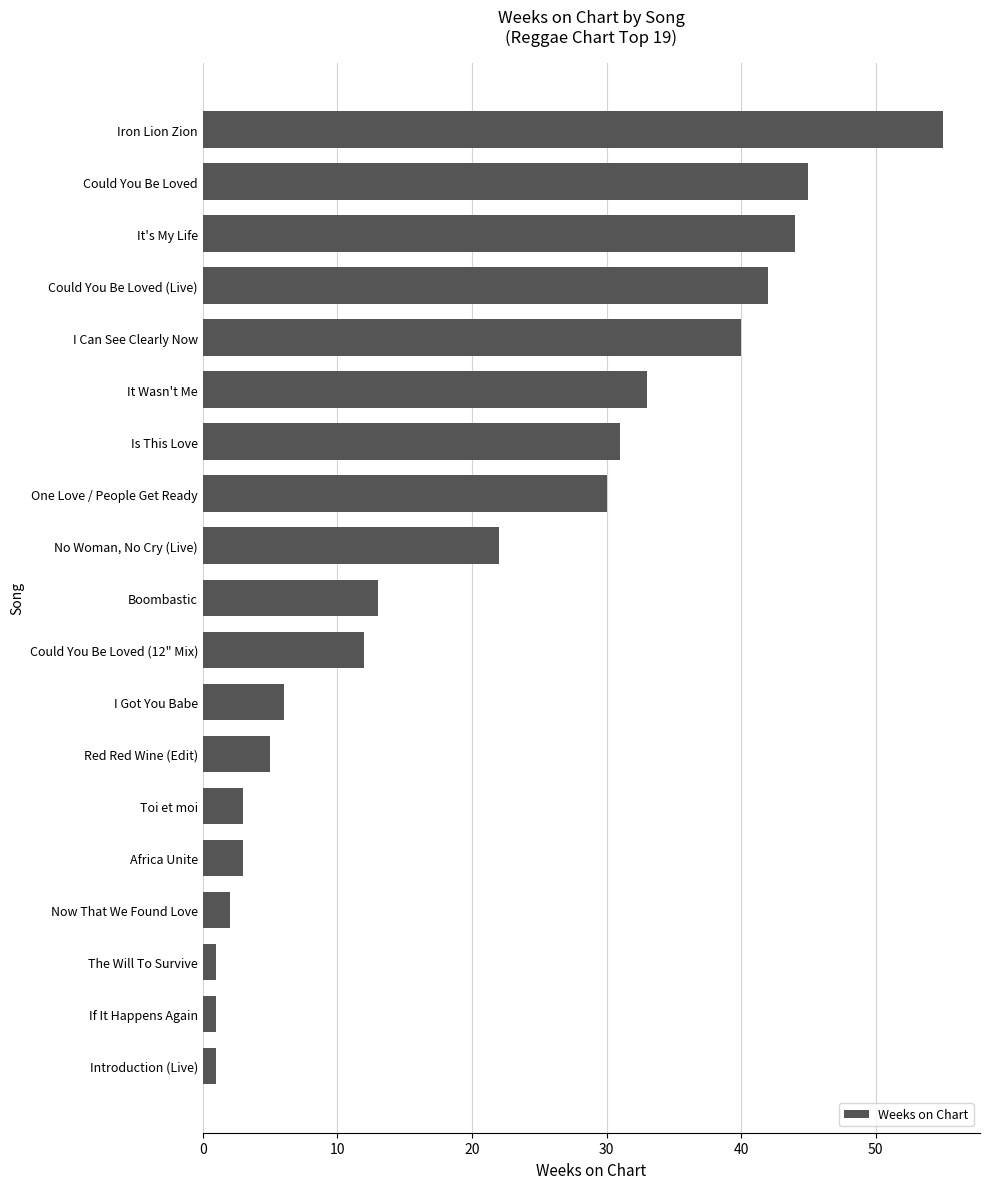

Reading bottom to top, list all the values displayed in this chart.

1	1	1	2	3	3	5	6	12	13	22	30	31	33	40	42	44	45	55